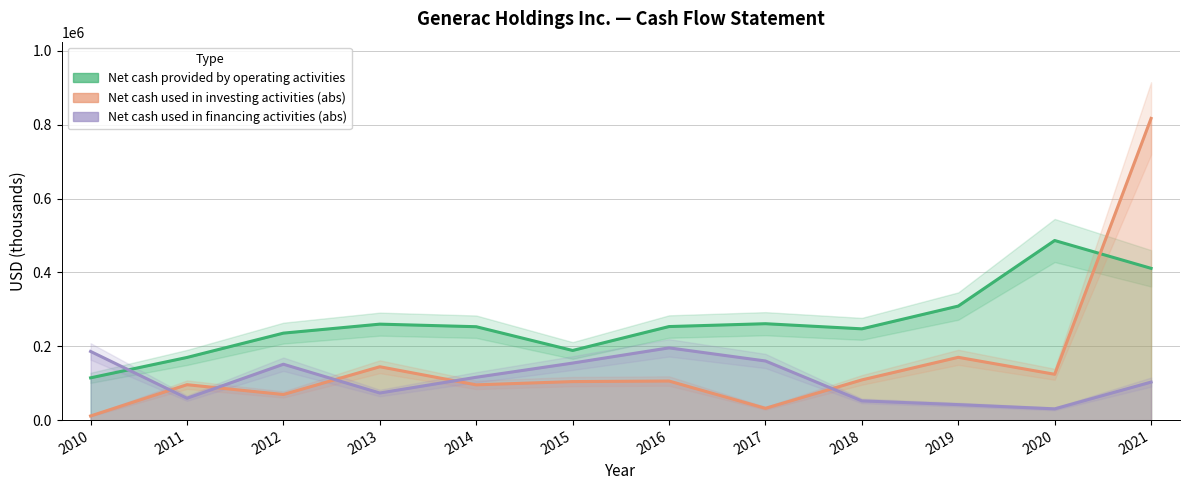

Count the number of categories in the chart.

12